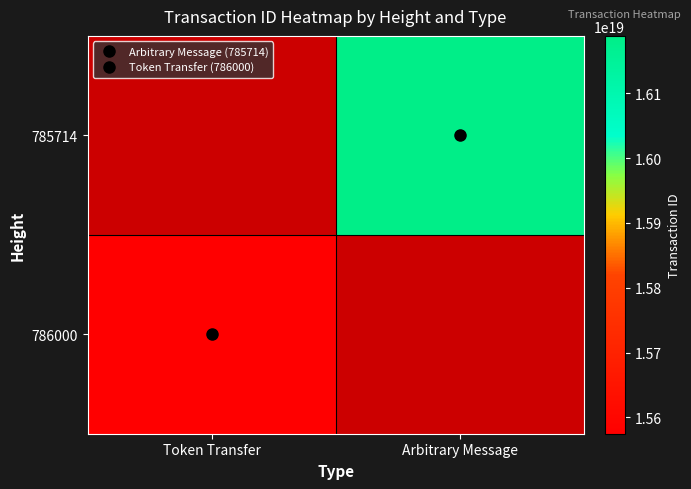

At which label does 785714 reach its minimum?

Token Transfer